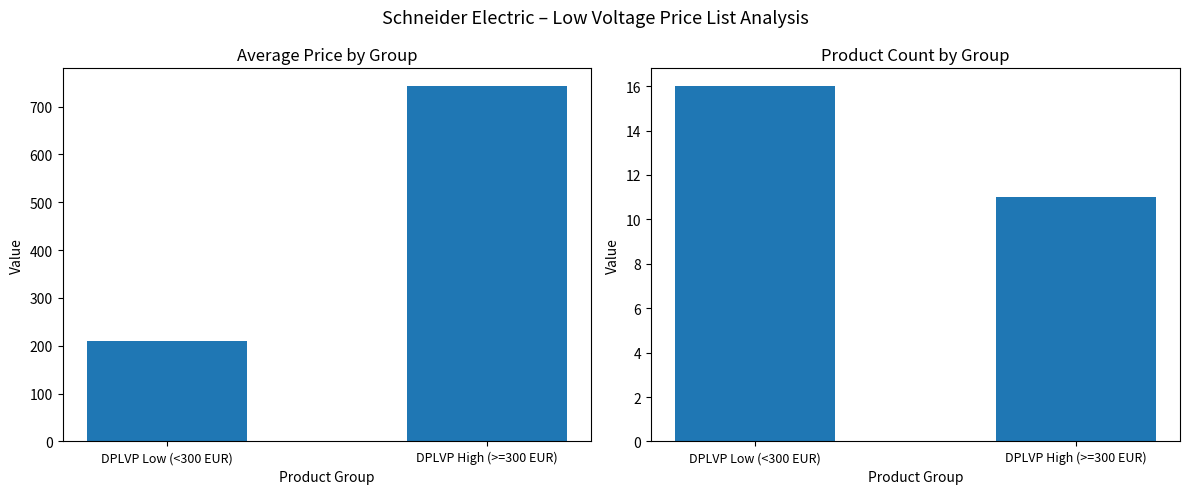

What is the difference between the maximum and minimum values in the Avg Price (EUR) series?

532.7